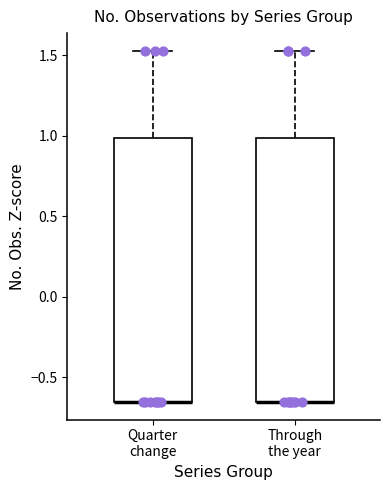

Reading left to right, read every box against the y-axis: the position of its median line, the range the box covers, and the ends of its whiskers. The values are not printed on the chart, so give them approximately, as read against the axis.

Quarter change: median -0.65 (drawn on the box's lower edge), box -0.65 to 1.00, whiskers -0.65 to 1.55
Through the year: median -0.65 (drawn on the box's lower edge), box -0.65 to 1.00, whiskers -0.65 to 1.55